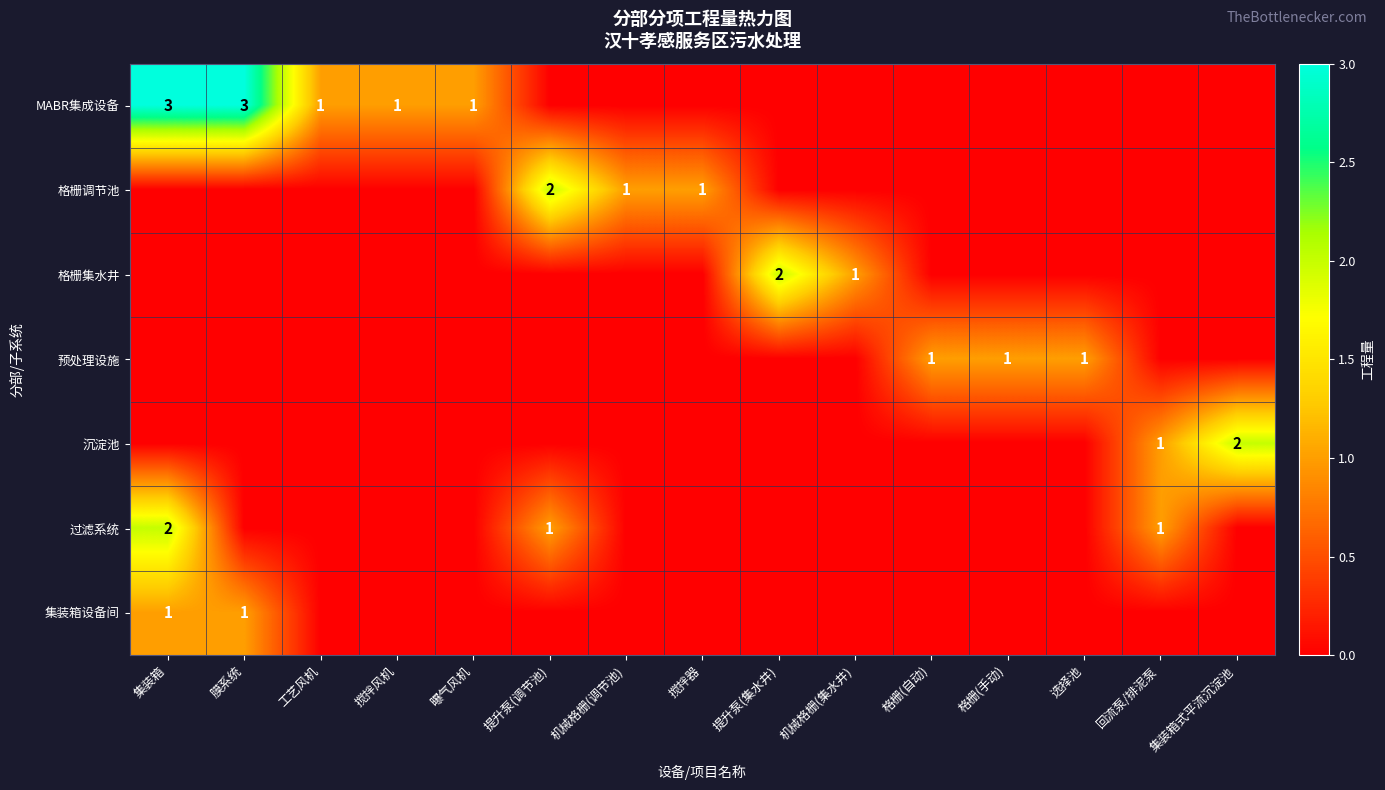

The 格栅调节池 series shows 1 at 机械格栅(调节池). True or false?

True